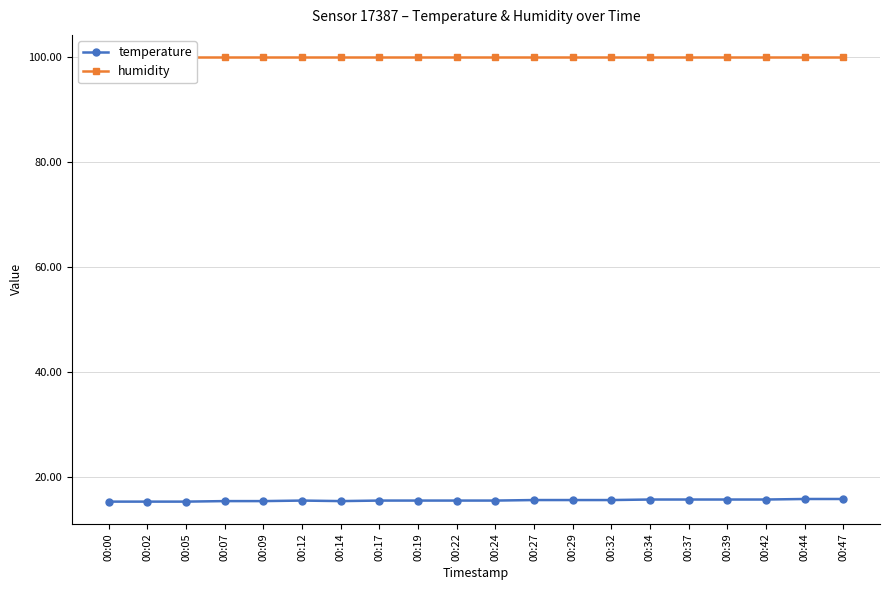

Which has a higher value, 00:47 or 00:00?

00:47